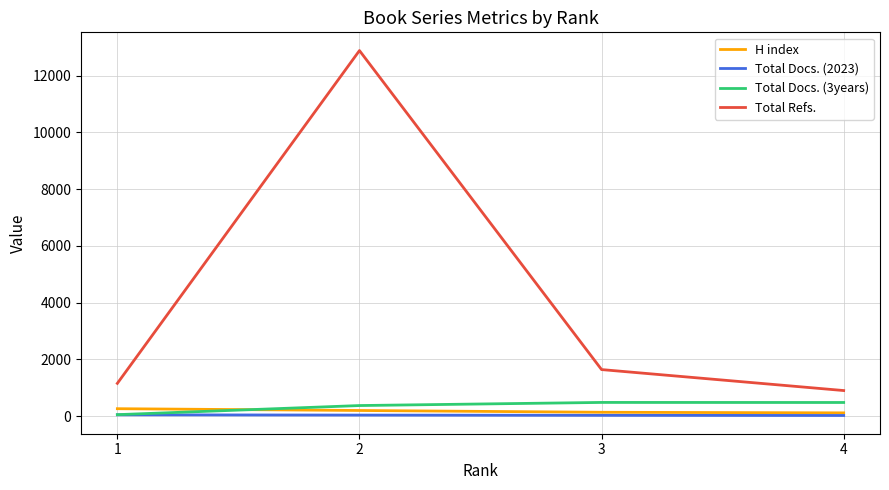

Is the value of Total Docs. (3years) at 4 greater than the value of Total Refs. at 1?

No